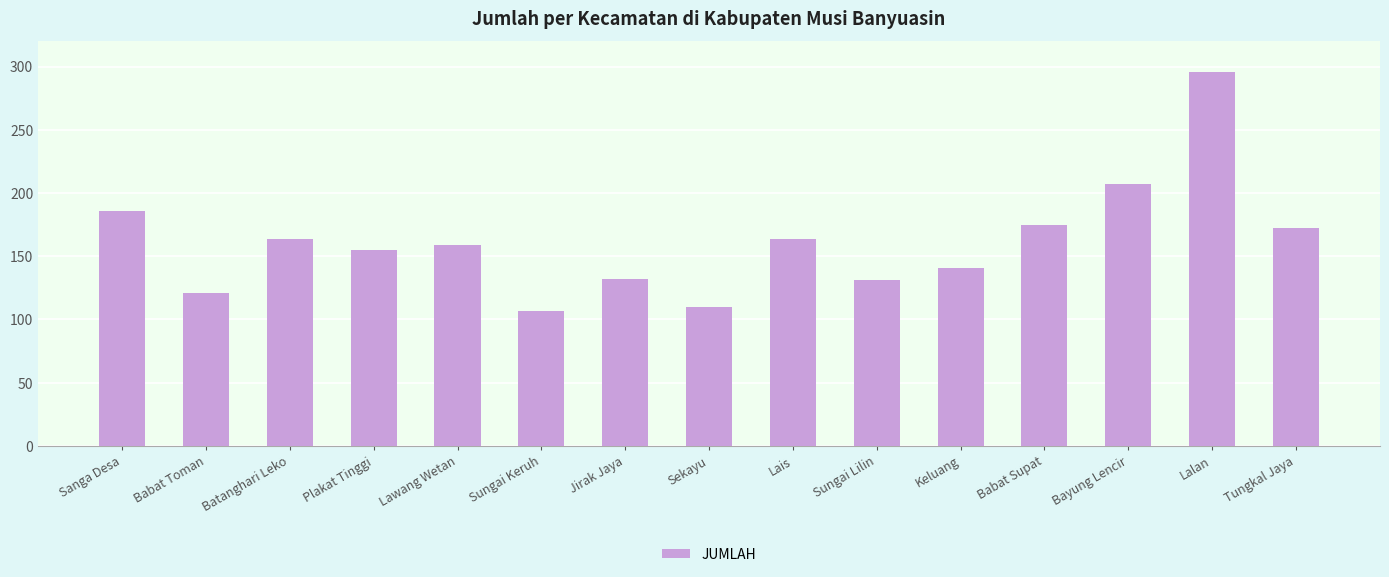

True or false: the data shows 120 at Bayung Lencir.

False